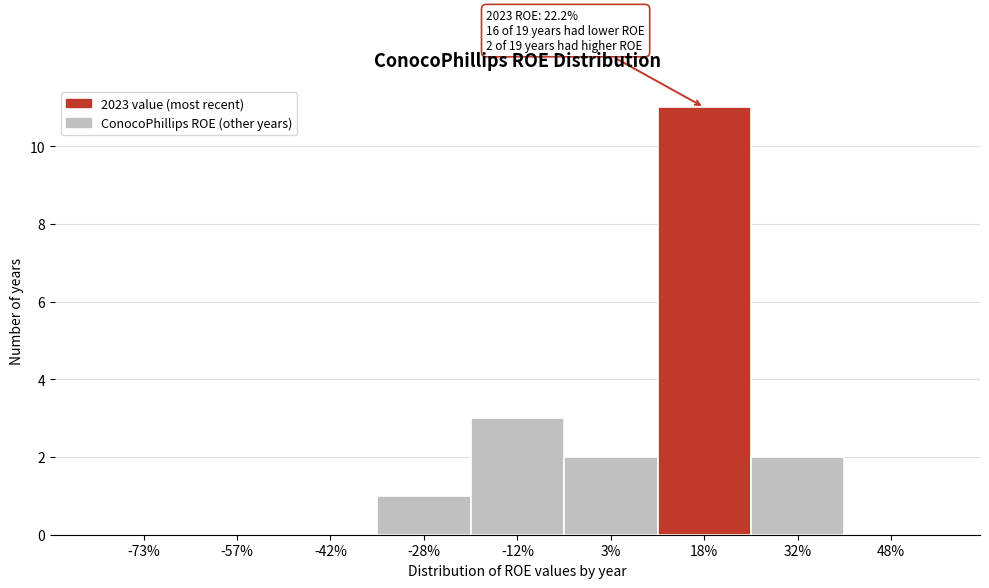

Reading left to right, what are all the values shown in this chart?

-73%=0	-57%=0	-42%=0	-28%=1	-12%=3	3%=2	18%=11	32%=2	48%=0